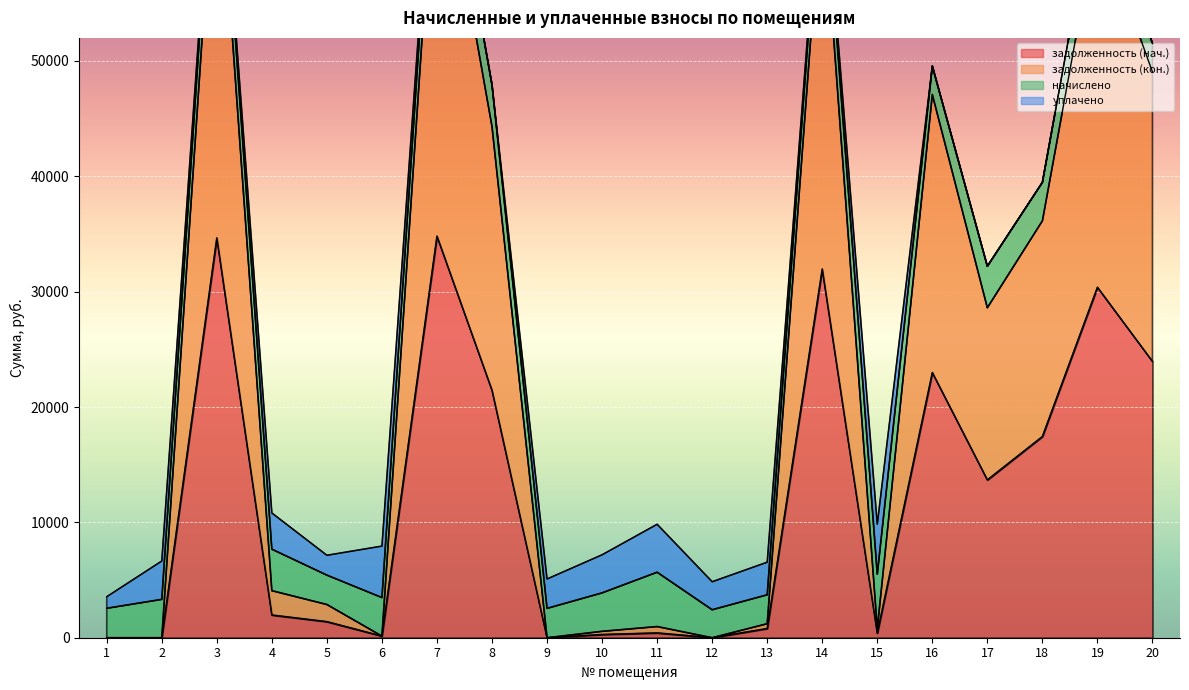

True or false: задолженность (кон.) and задолженность (нач.) intersect in this chart.

False